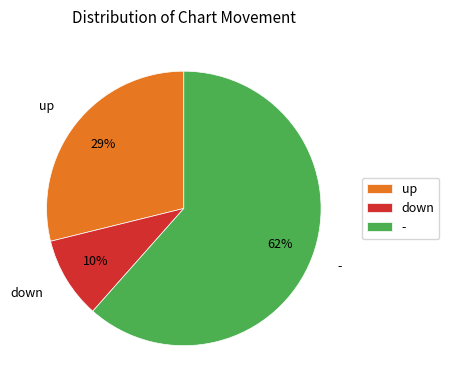

The up slice represents 21% of the pie. True or false?

False